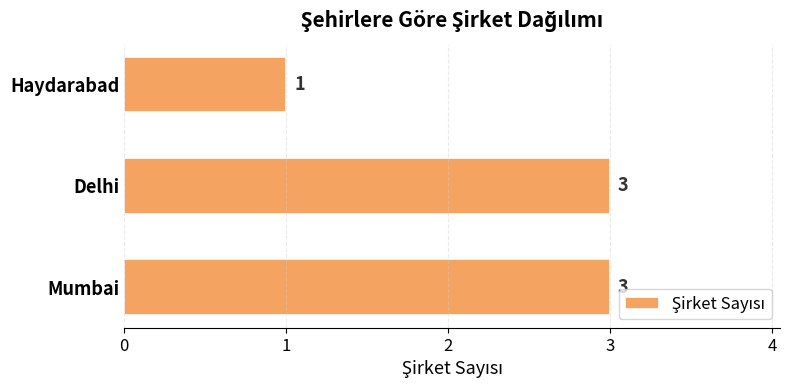

How many bars are there in total?

3